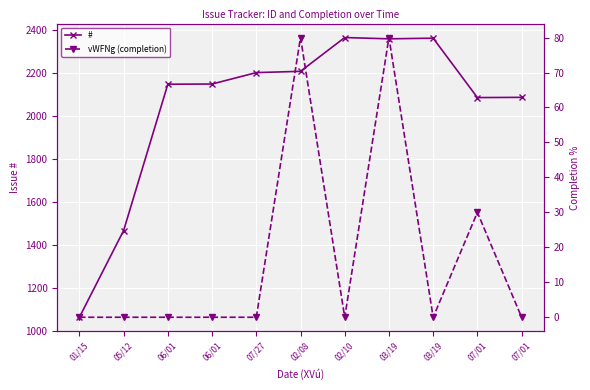

The value of # at 07/27 is 3782. True or false?

False